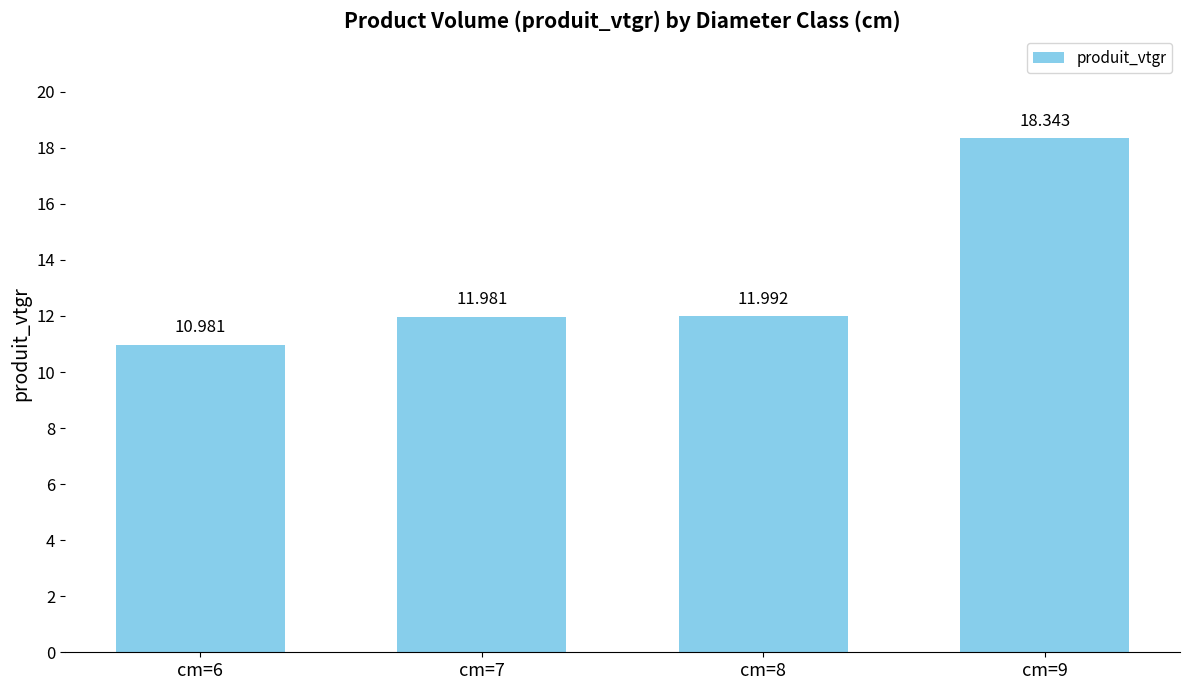

At which category does the chart reach its peak across all series?

cm=9